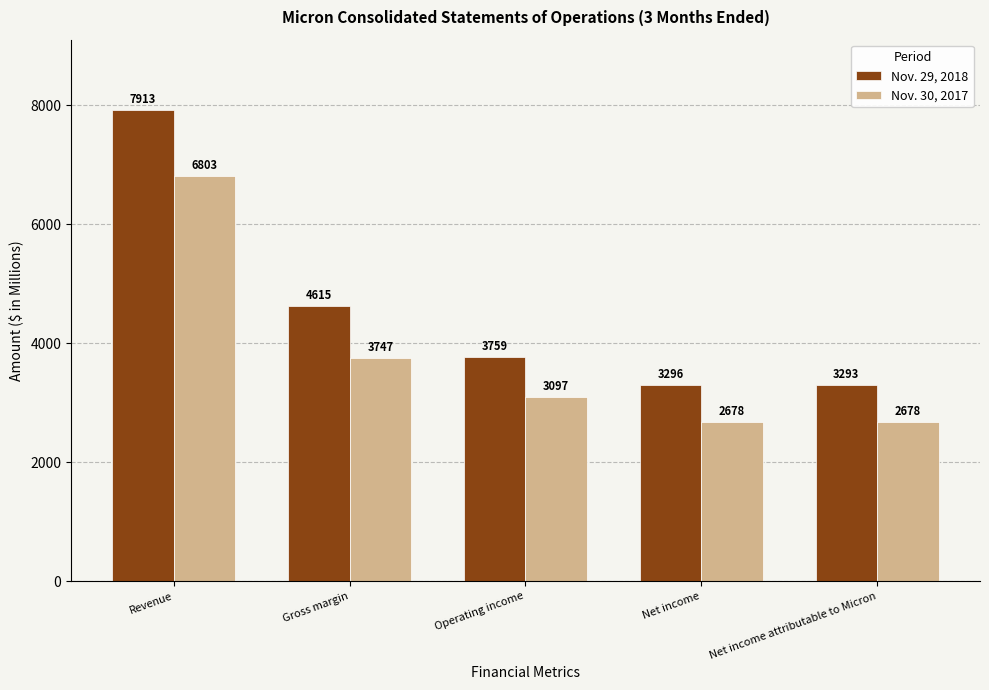

What is the total value across all series at Operating income?

6856